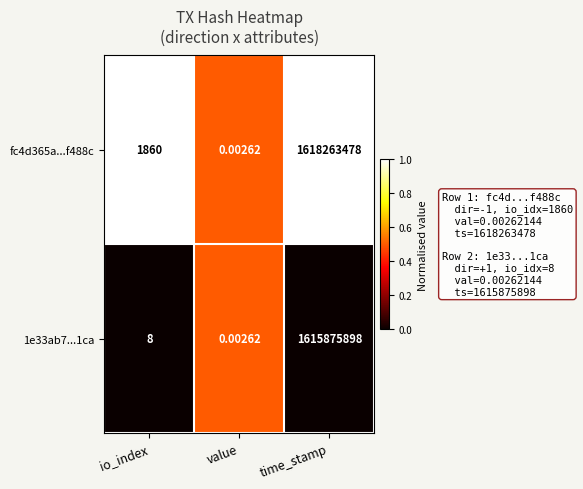

Which category has the highest value in the fc4d365a...f488c series?

time_stamp